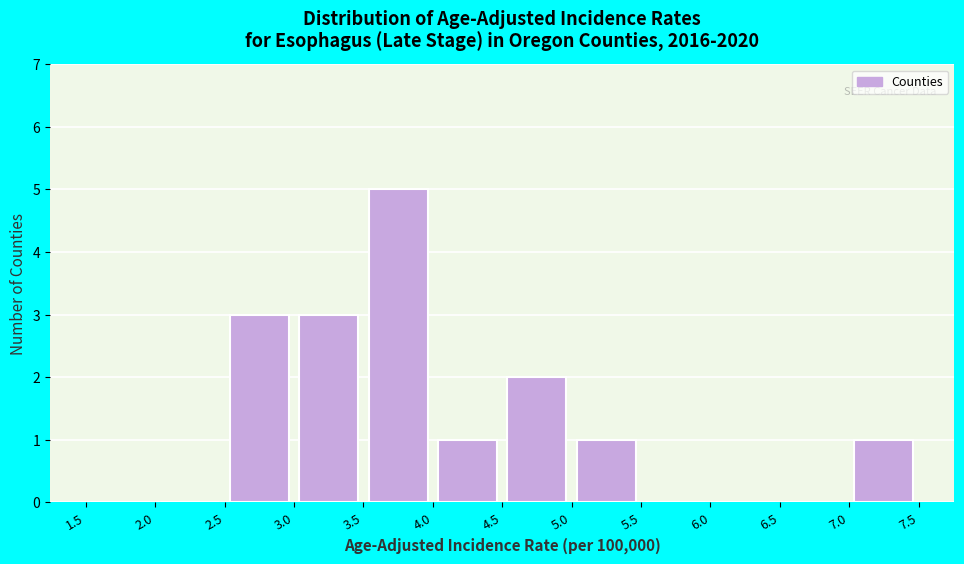

Reading left to right, list every bar in this chart as the range it spans on the x-axis followed by its height. The values are not printed on the chart, so give them approximately, as read against the axis.

1.5 to 2.0: 0
2.0 to 2.5: 0
2.5 to 3.0: 3
3.0 to 3.5: 3
3.5 to 4.0: 5
4.0 to 4.5: 1
4.5 to 5.0: 2
5.0 to 5.5: 1
5.5 to 6.0: 0
6.0 to 6.5: 0
6.5 to 7.0: 0
7.0 to 7.5: 1